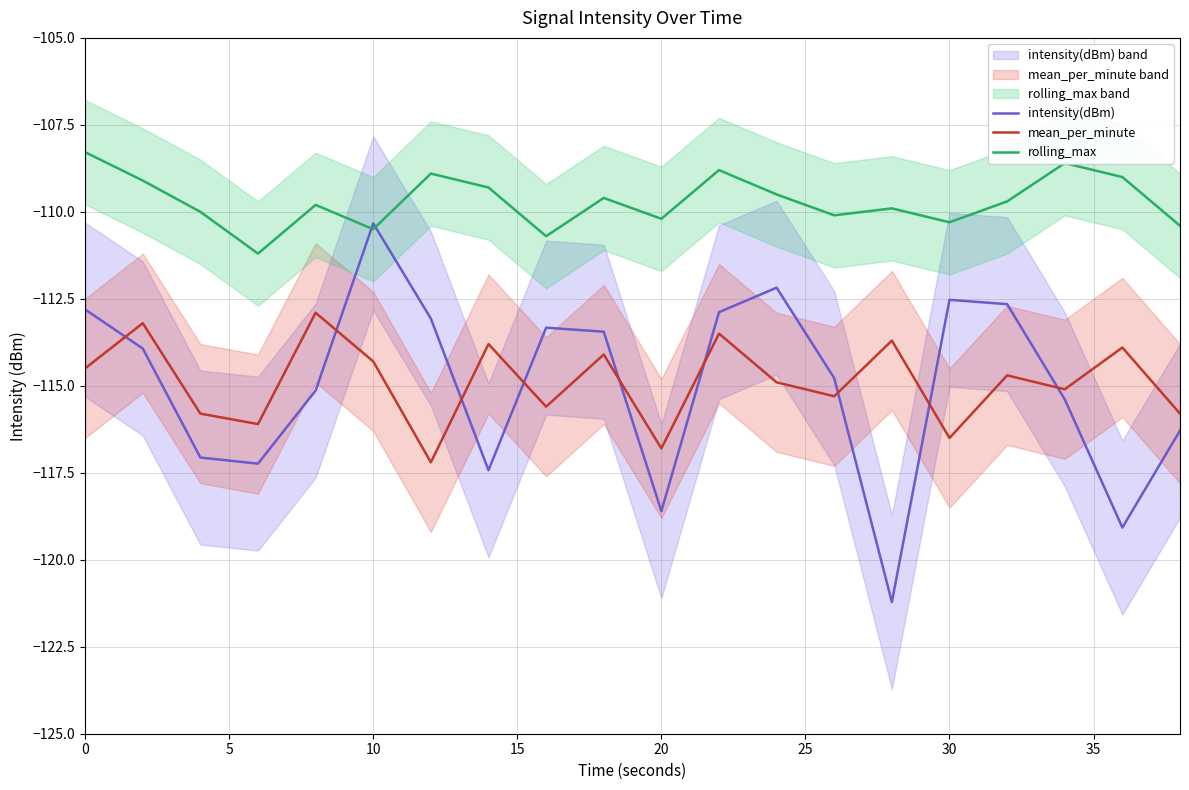

How many lines are shown in the chart?

3